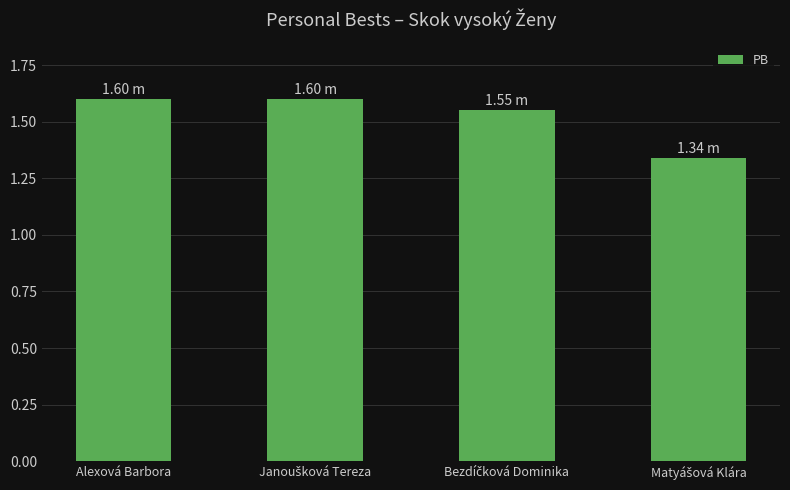

What is the difference between the maximum and minimum values?

0.3